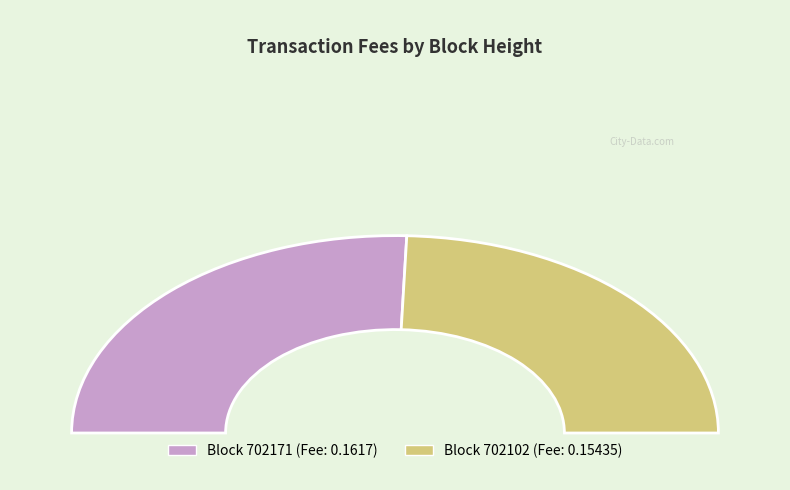

How many slices are in this pie chart?

2